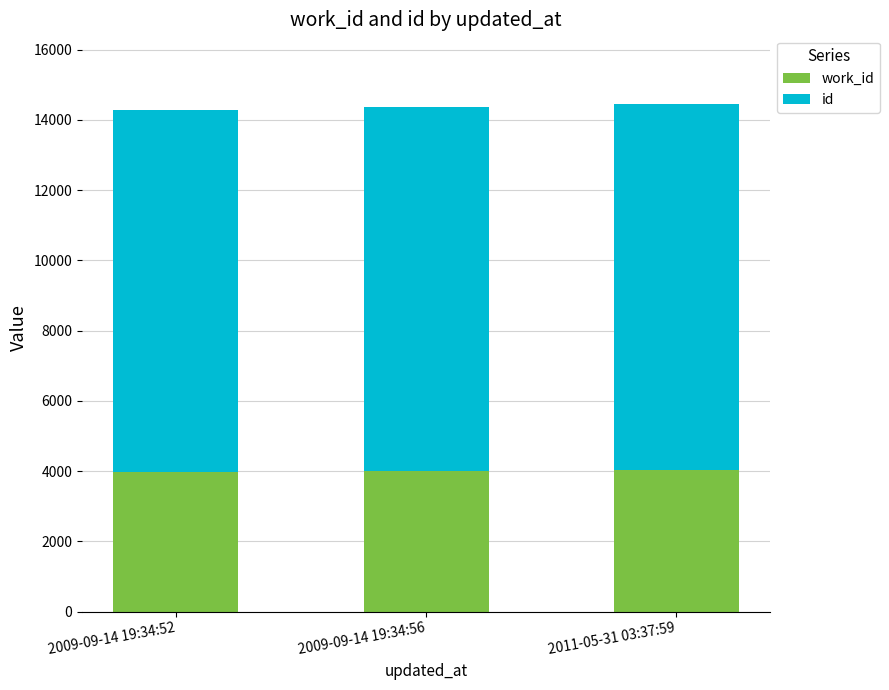

What is the total value across all series at 2009-09-14 19:34:56?

14372